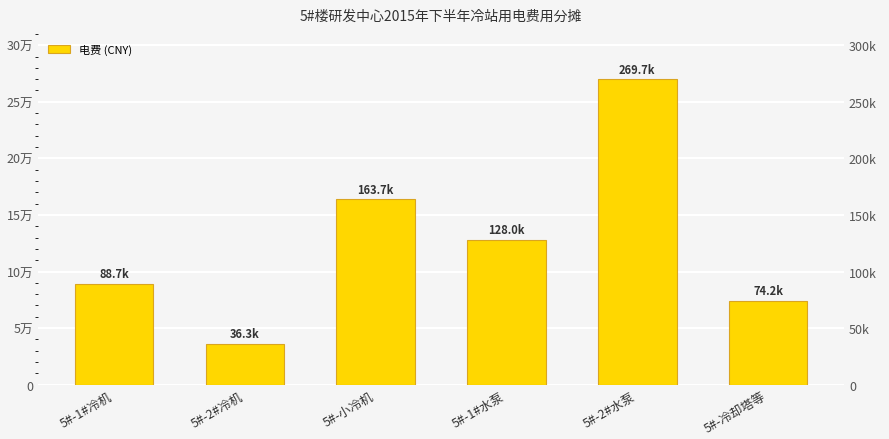

What is the difference between the values at 5#-2#水泵 and 5#-1#冷机?

180994.7